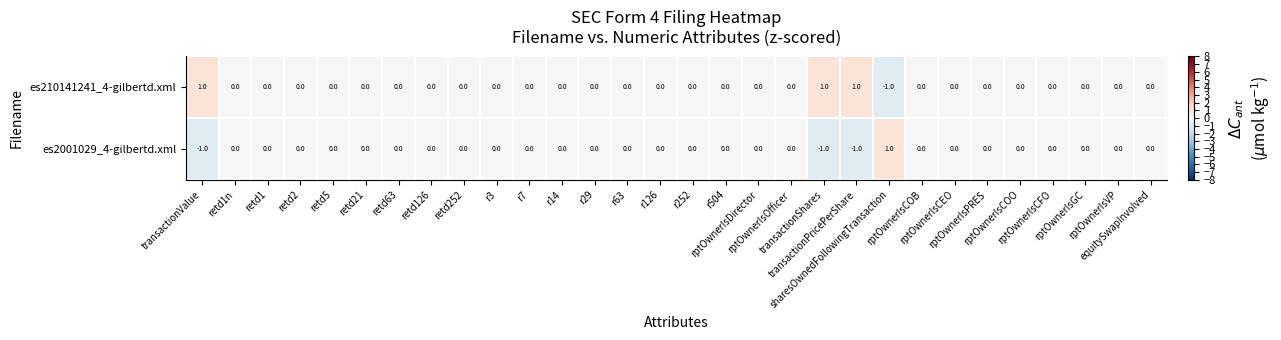

Count the es210141241_4-gilbertd.xml values in the range 0 to 1.

29